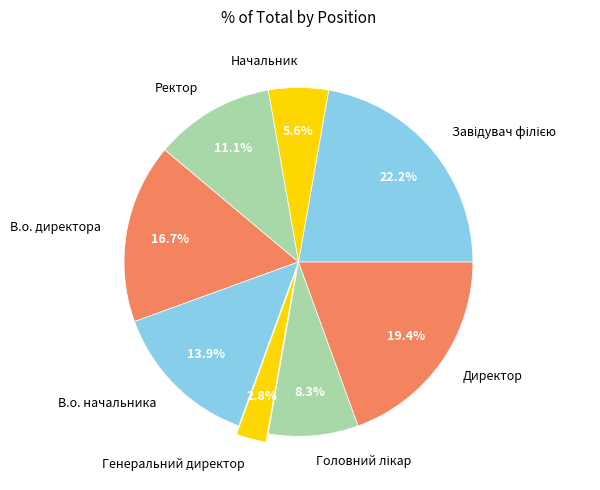

Does В.о. директора account for over 50% of the chart?

No